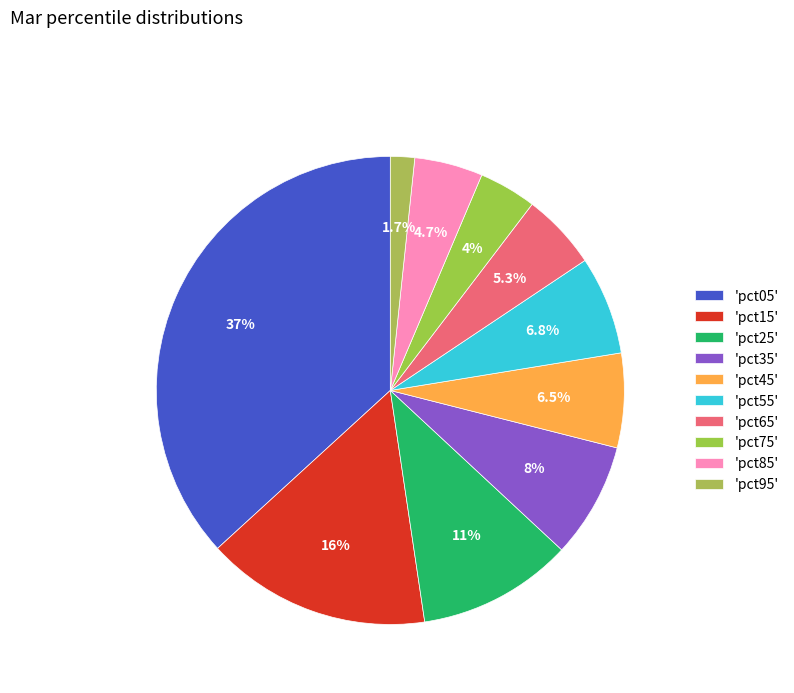

Does any single category account for the majority?

No